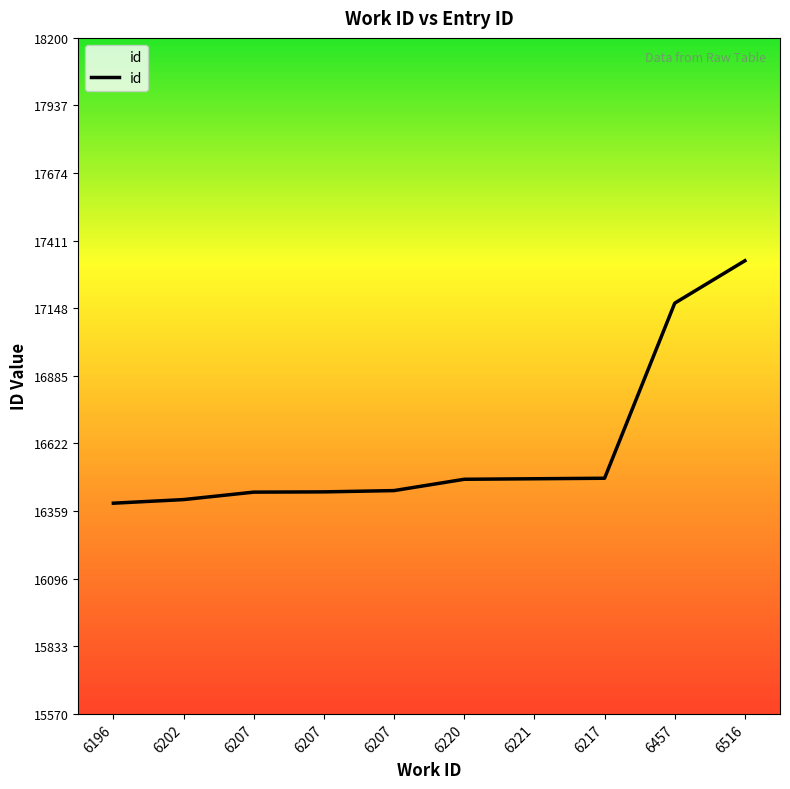

What is the label of the 9th point from the left?

6457